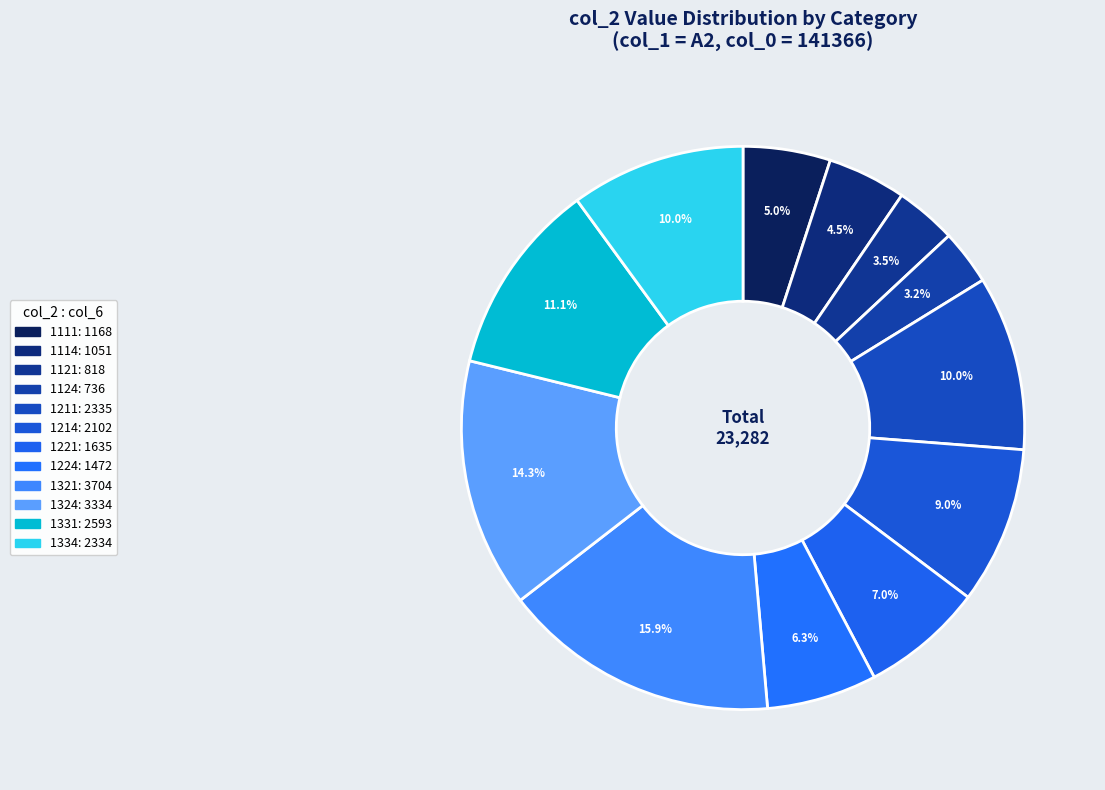

Rank the categories by value from lowest to highest.

1124, 1121, 1114, 1111, 1224, 1221, 1214, 1334, 1211, 1331, 1324, 1321